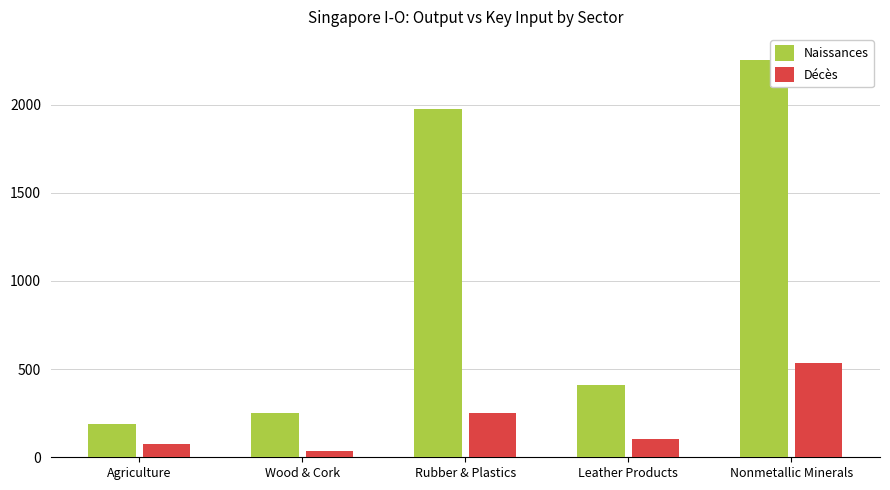

List the labels in order of Décès value, largest first.

Nonmetallic Minerals, Rubber & Plastics, Leather Products, Agriculture, Wood & Cork